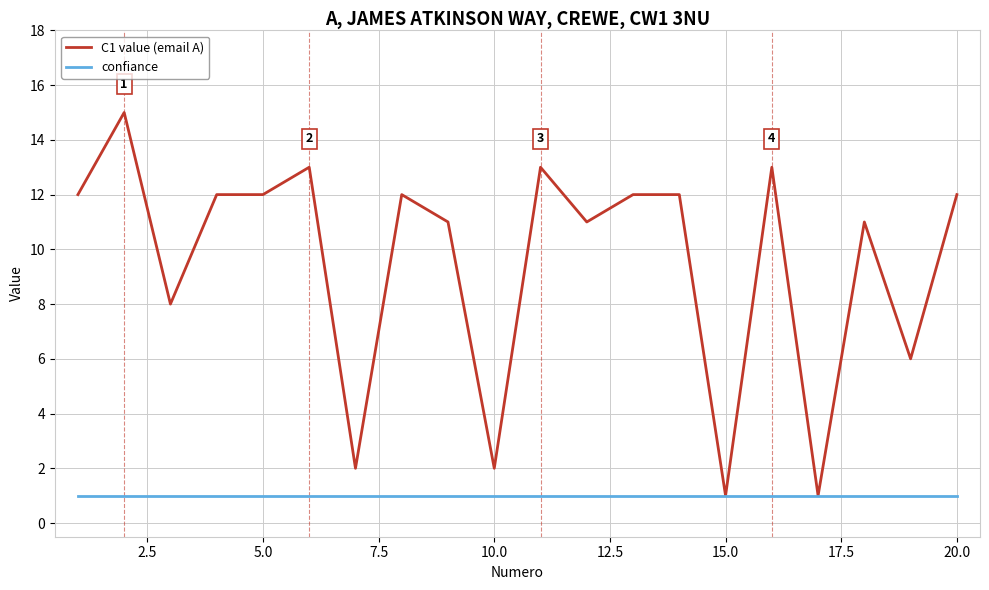

Rank the series by their maximum value, from highest to lowest.

C1 value (email A), confiance